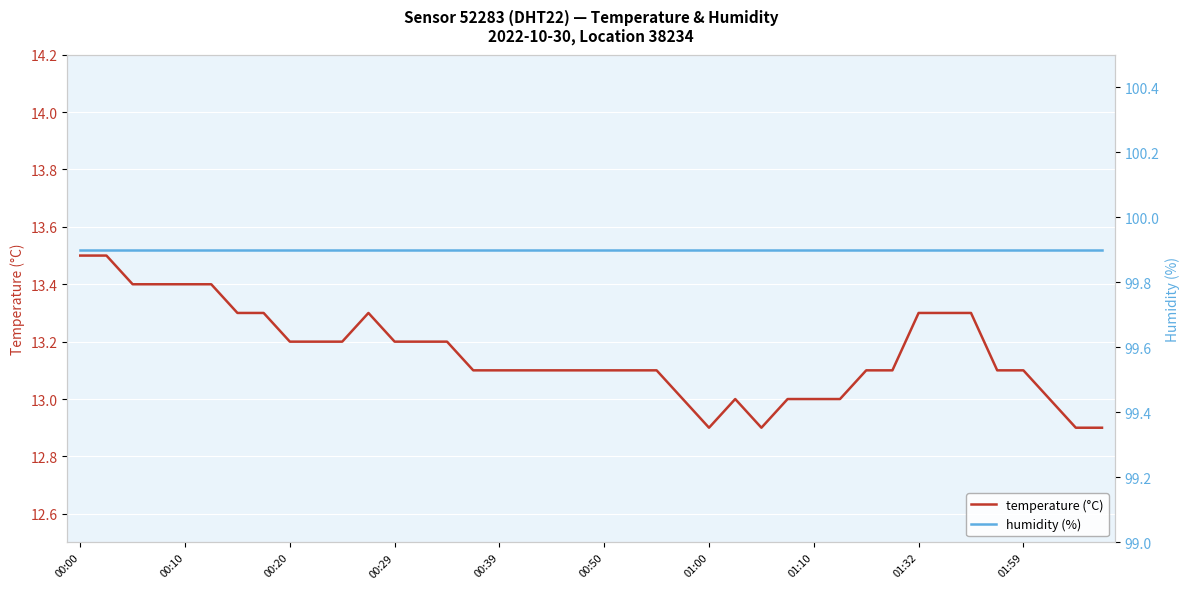

The temperature (°C) series shows 13.1 at 00:39. True or false?

True